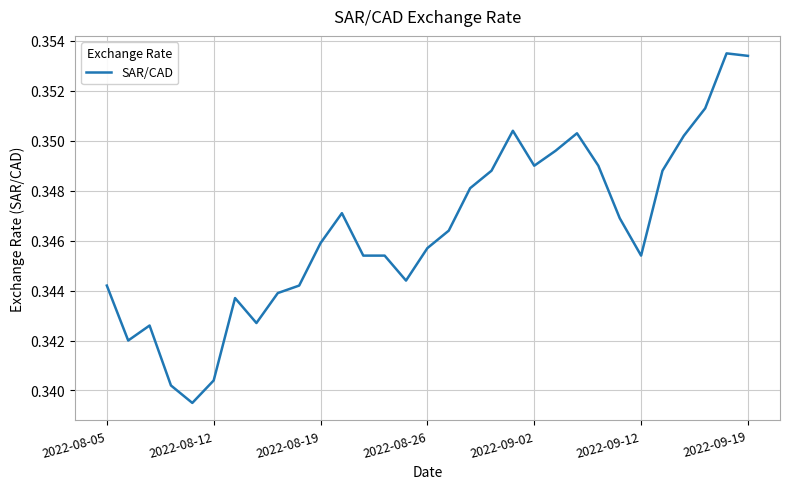

How many lines are shown in the chart?

1